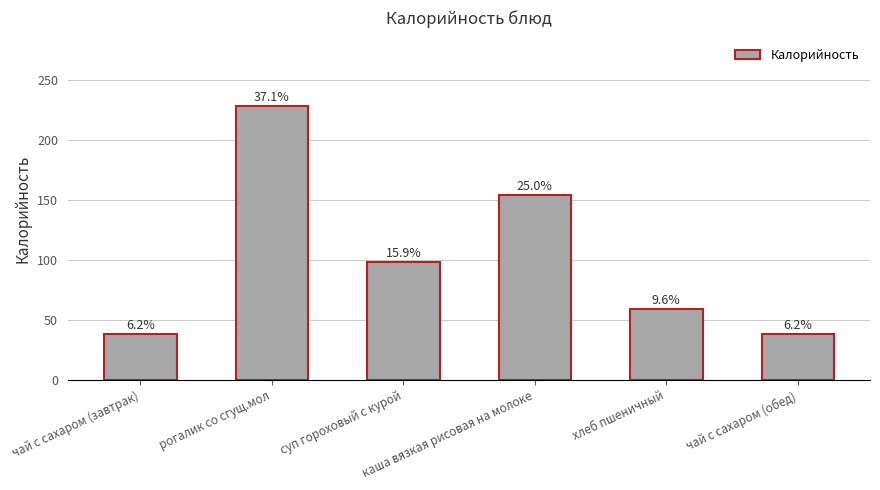

Reading left to right, transcribe all the data shown in this chart.

чай с сахаром (завтрак)=38	рогалик со сгущ.мол=228	суп гороховый с курой=98	каша вязкая рисовая на молоке=154	хлеб пшеничный=59	чай с сахаром (обед)=38